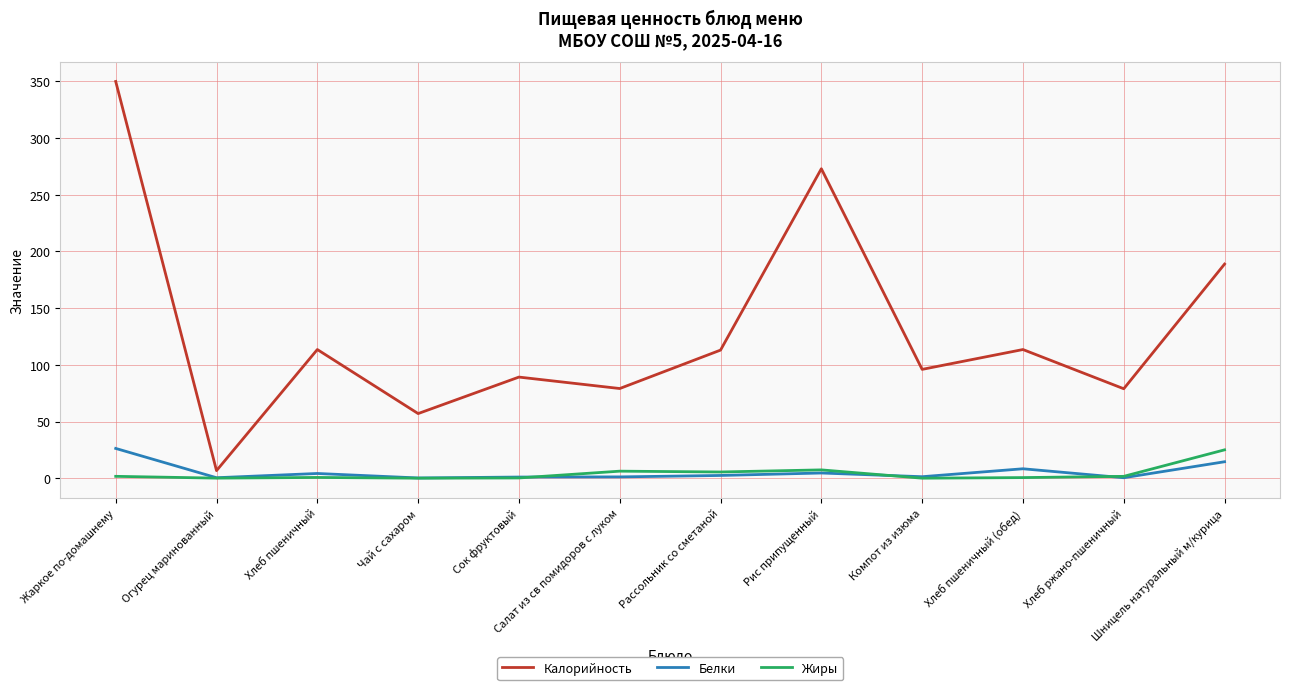

What is the minimum value for Белки?

0.2